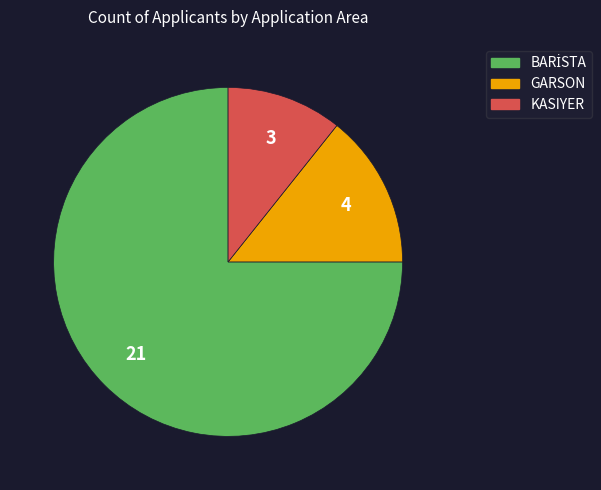

Which has a higher value, KASIYER or GARSON?

GARSON